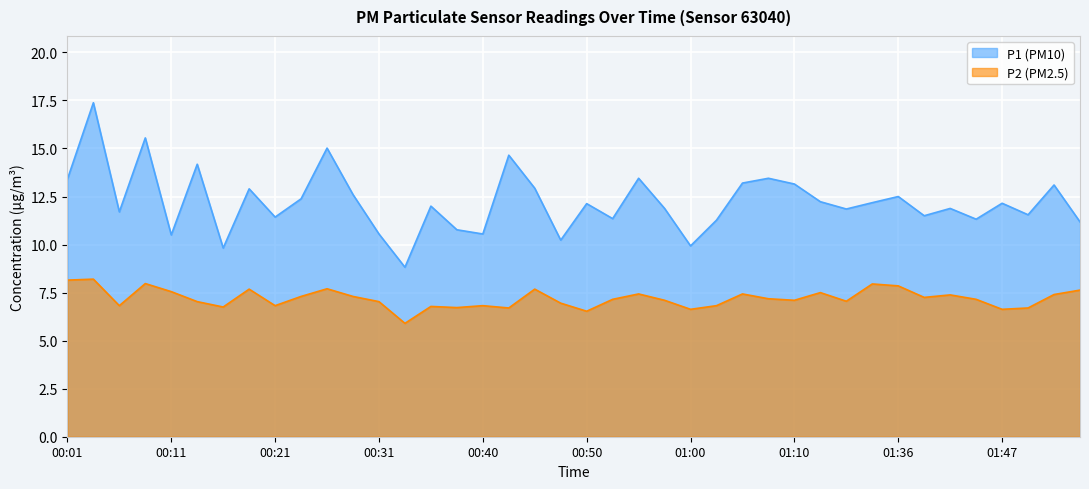

True or false: P2 and P1 cross at least once.

False